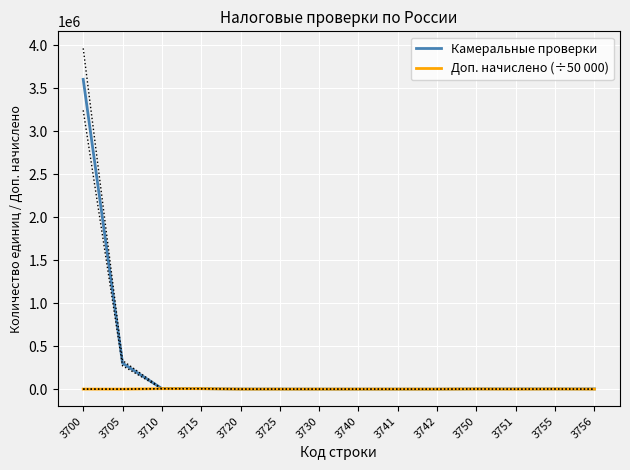

What is the sum of all Доп. начислено (÷50 000) values?

13436.5